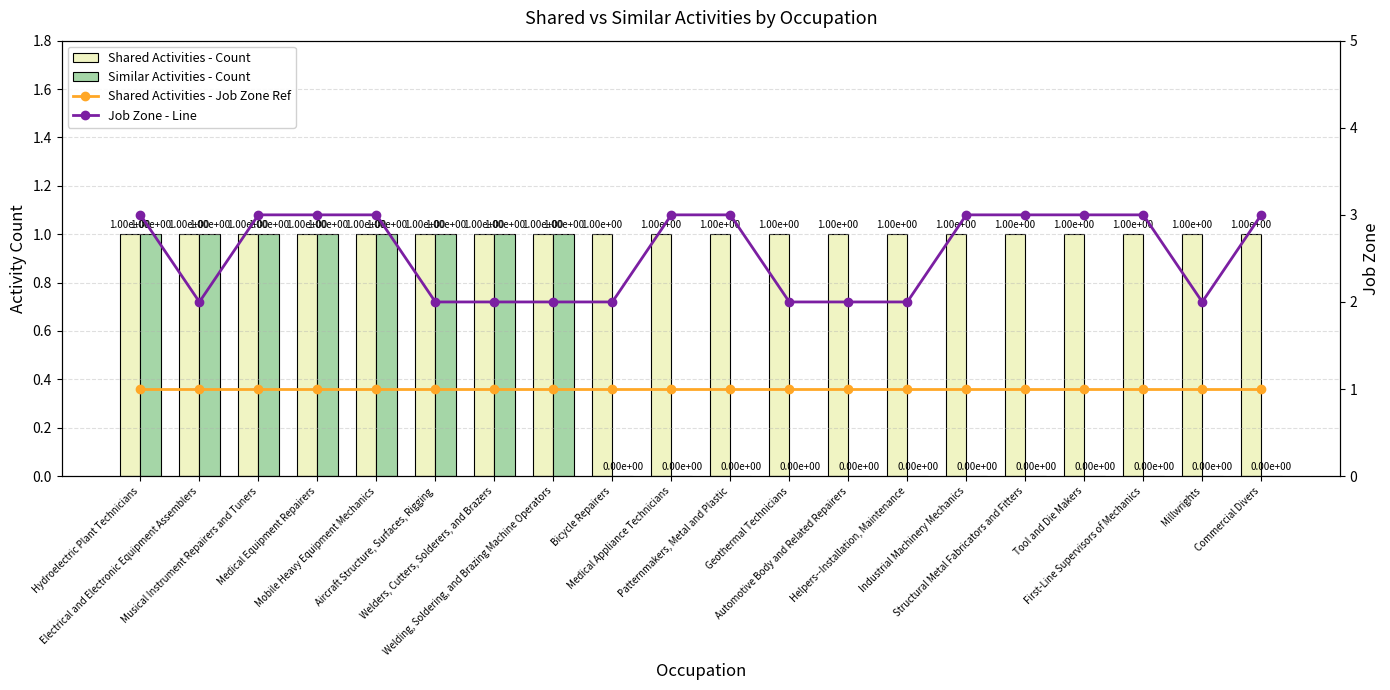

Is it true that Similar Activities - Count equals 0 at Structural Metal Fabricators and Fitters?

True